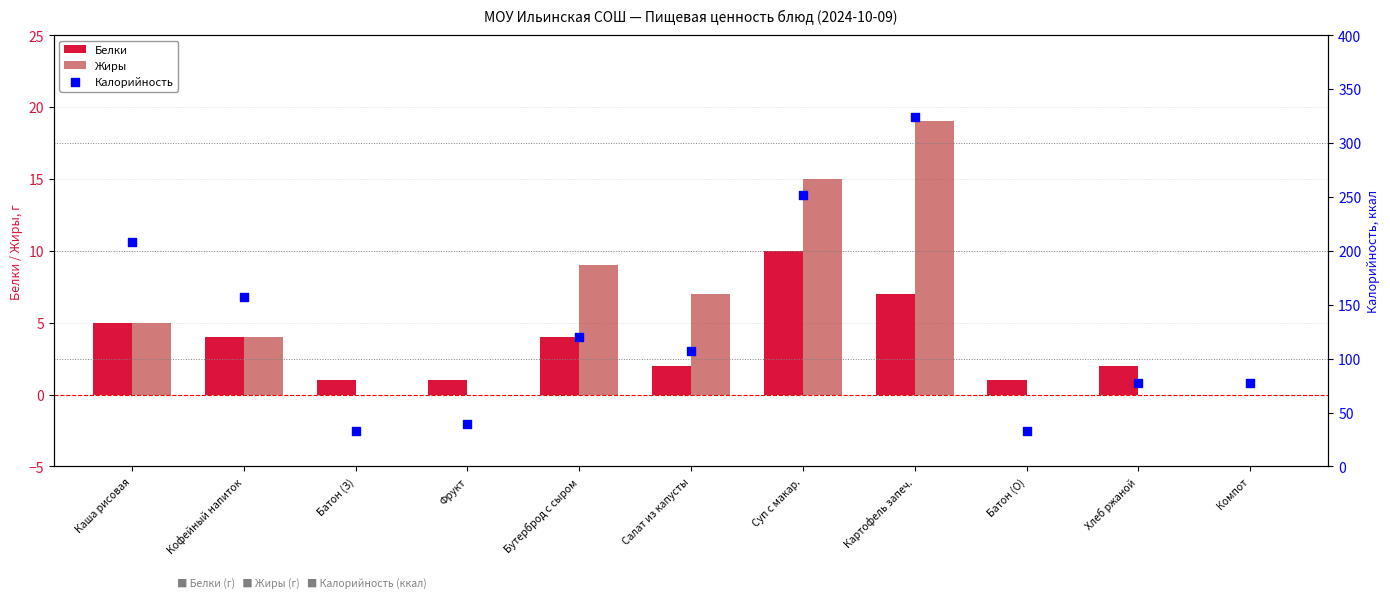

What are all the series names shown in the legend?

Белки, Жиры, Калорийность